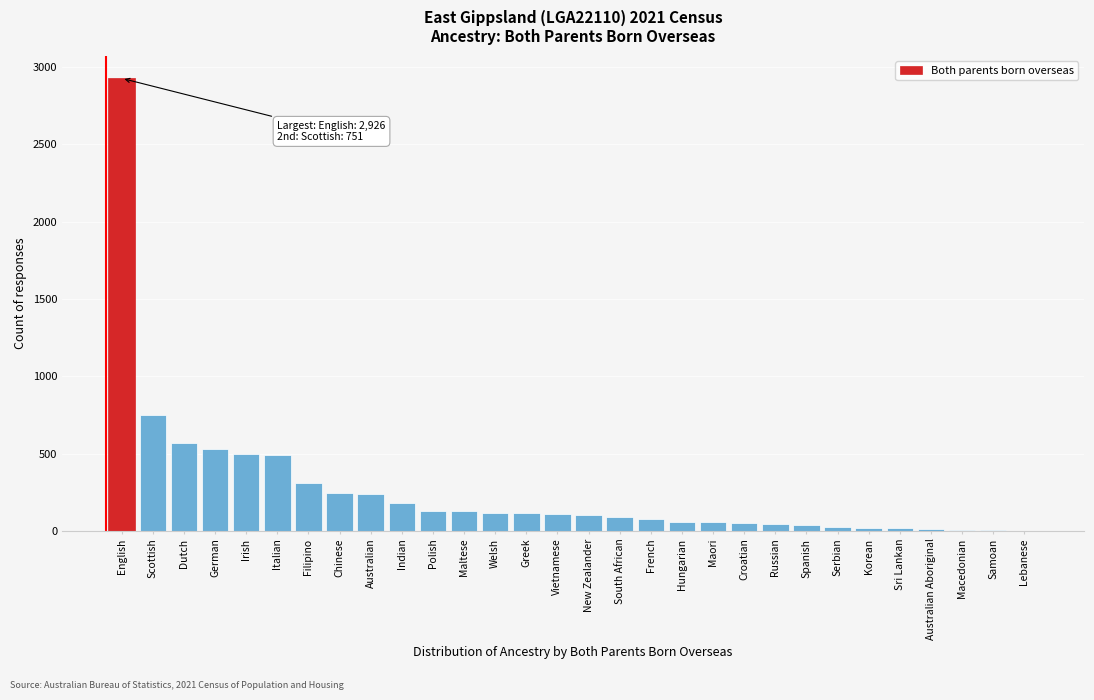

The chart shows a value of 114 at Welsh. True or false?

True